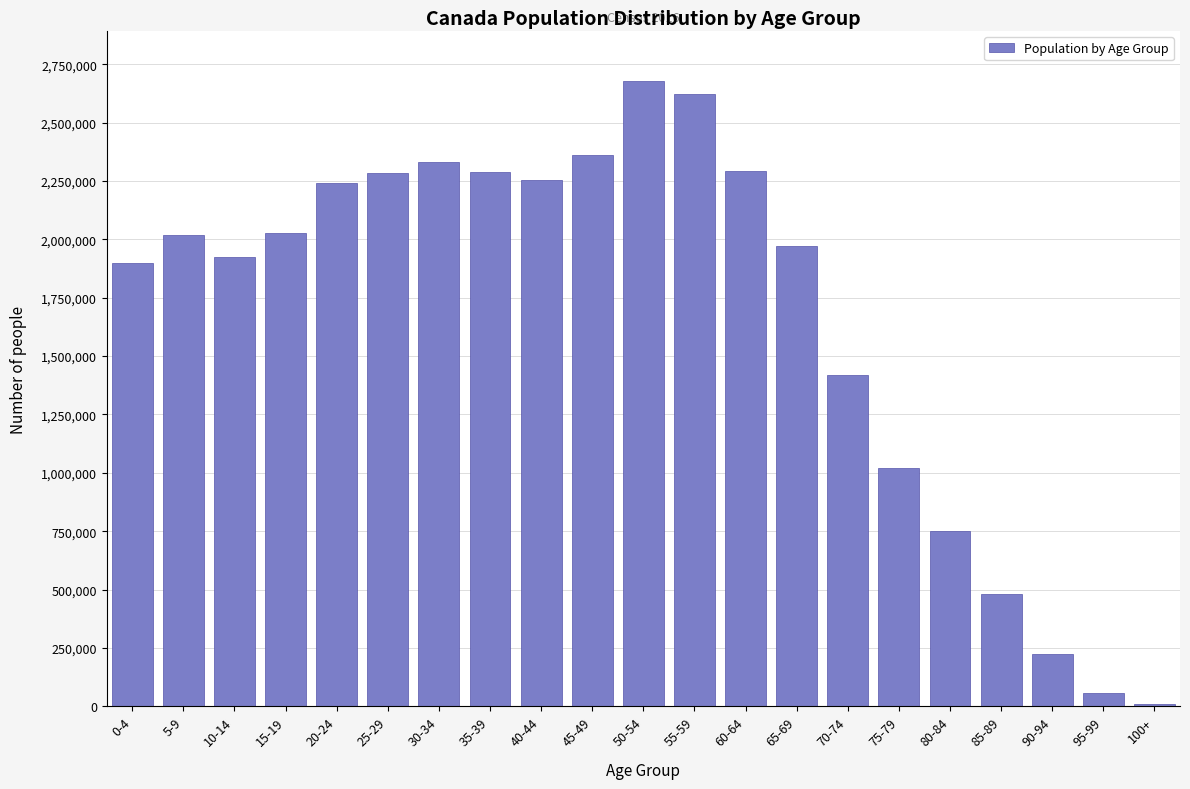

The value at 75-79 is 1021850. True or false?

True